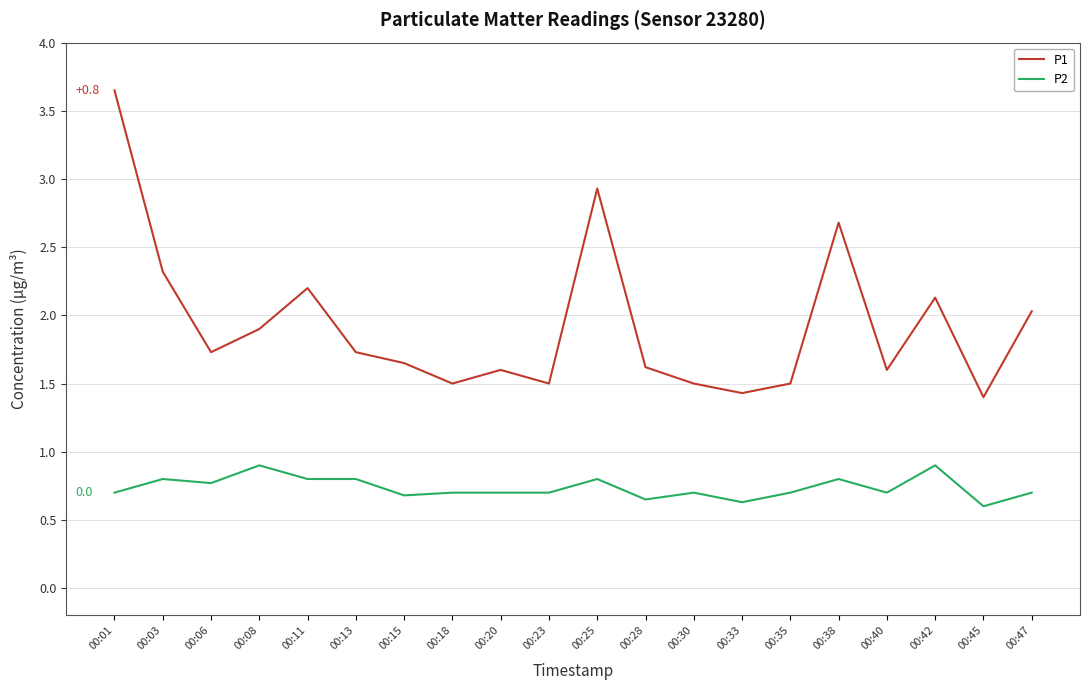

What is the lowest value of the P1 series?

1.4